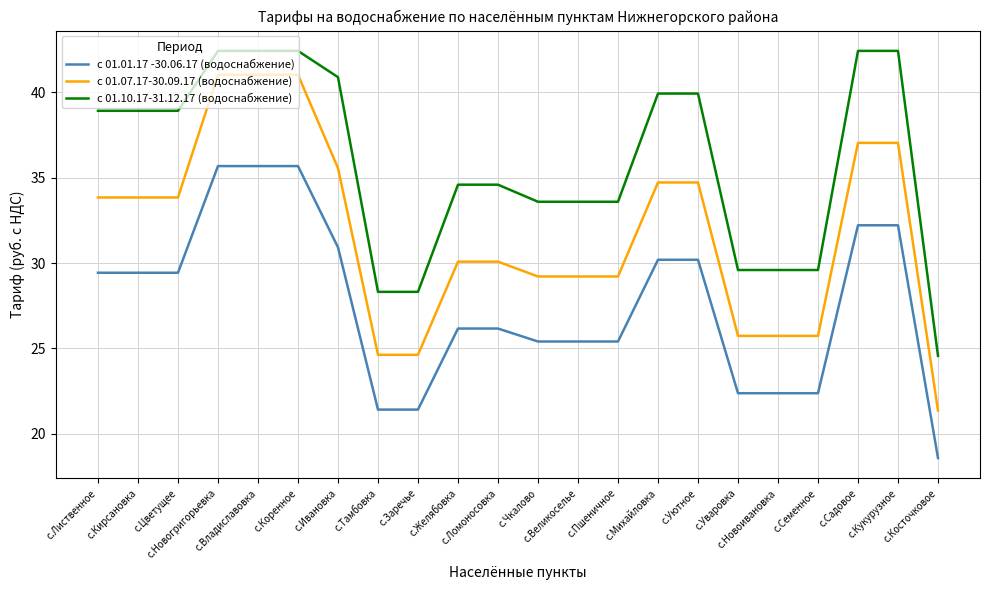

Which series has the largest range (max minus min)?

с 01.07.17-30.09.17 (водоснабжение)